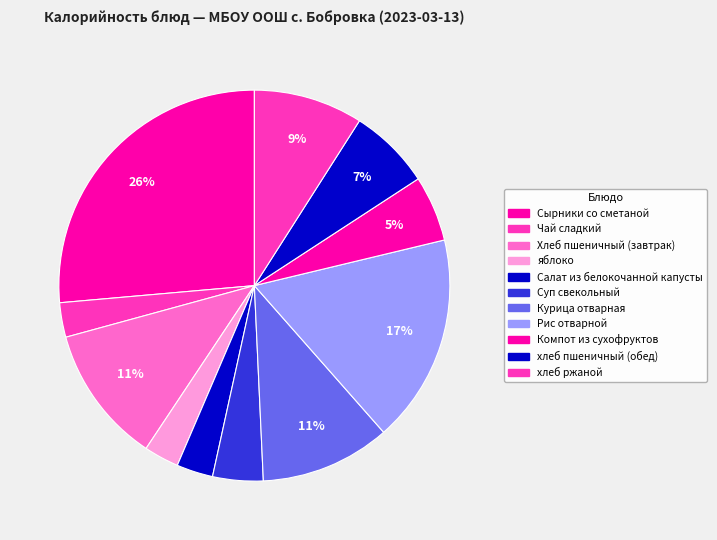

Count the number of slices in the pie.

11